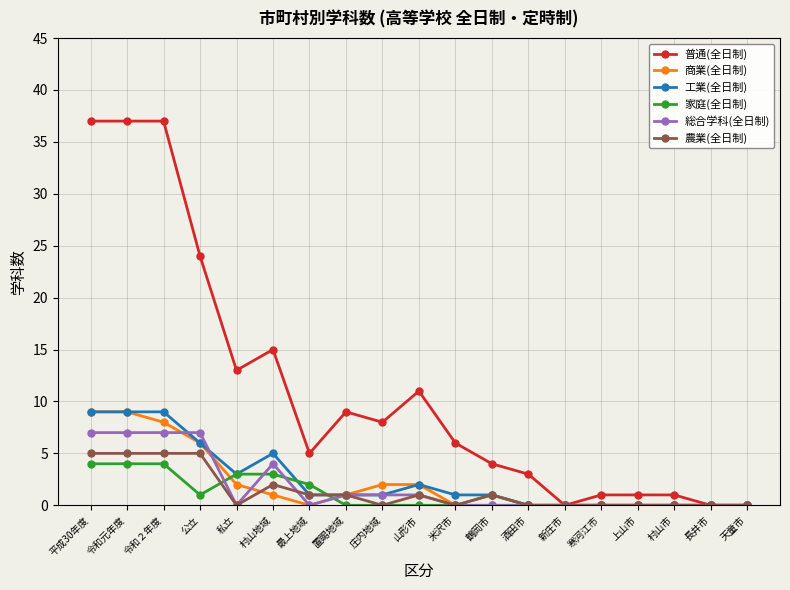

The value of 総合学科(全日制) at 天童市 is 0. True or false?

True